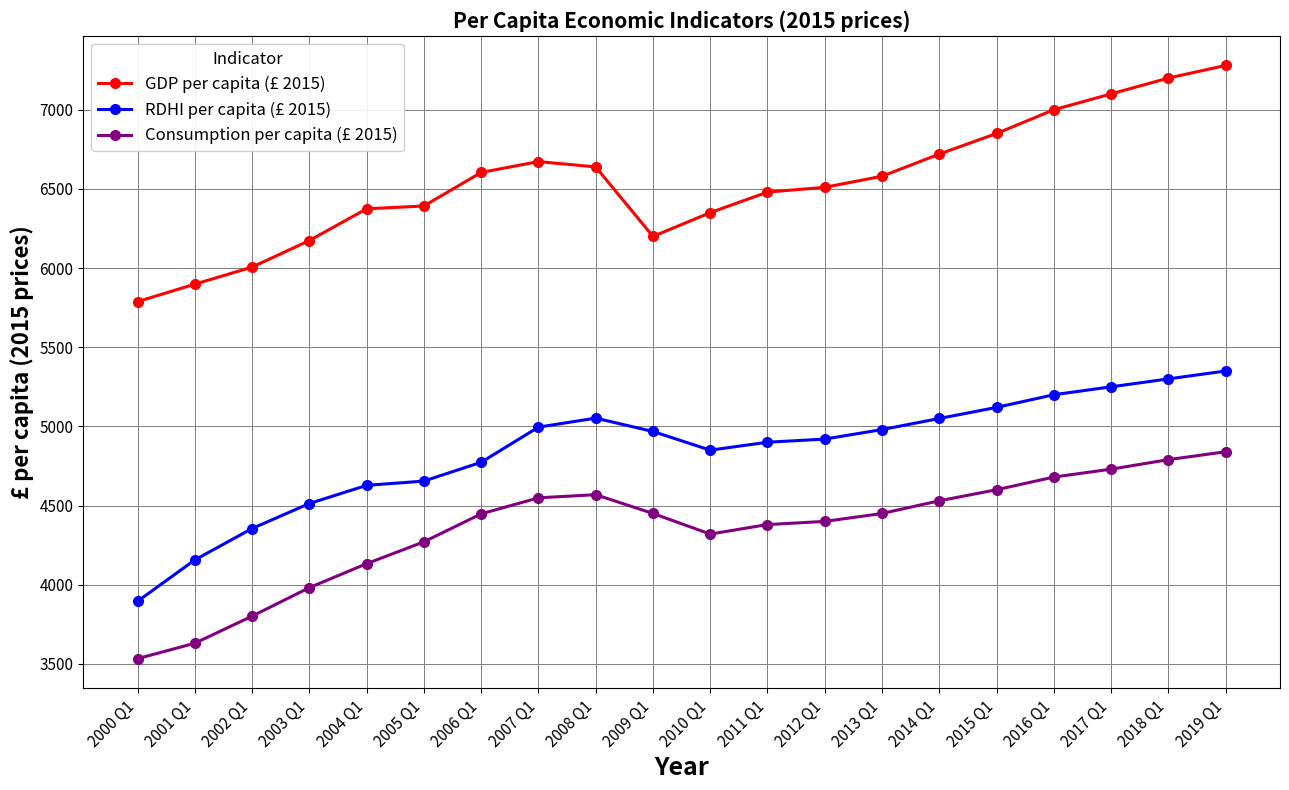

Does the chart have visible grid lines?

Yes